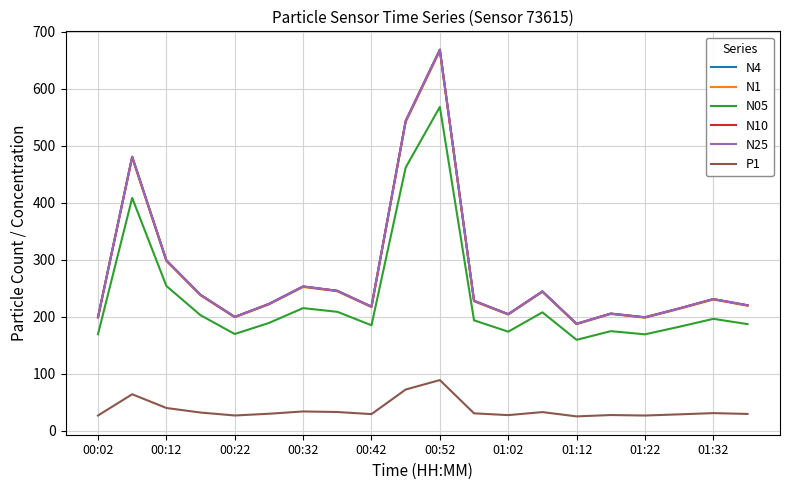

What are all the series names shown in the legend?

N4, N1, N05, N10, N25, P1